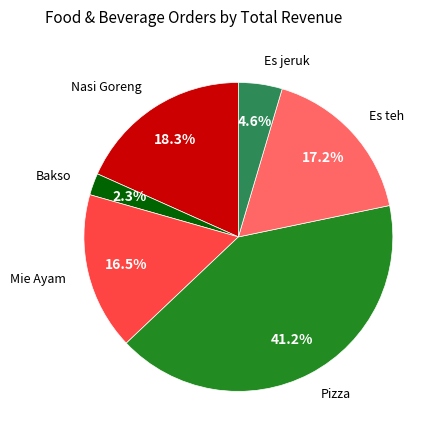

To the nearest percent, what is the average slice percentage?

17%